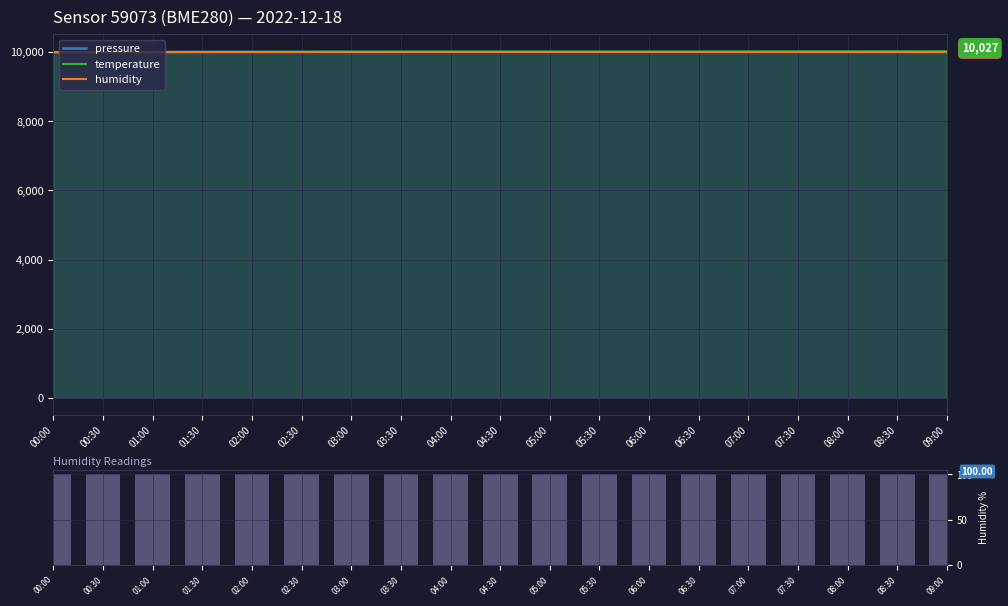

What is the sum of all temperature values?

190306.5